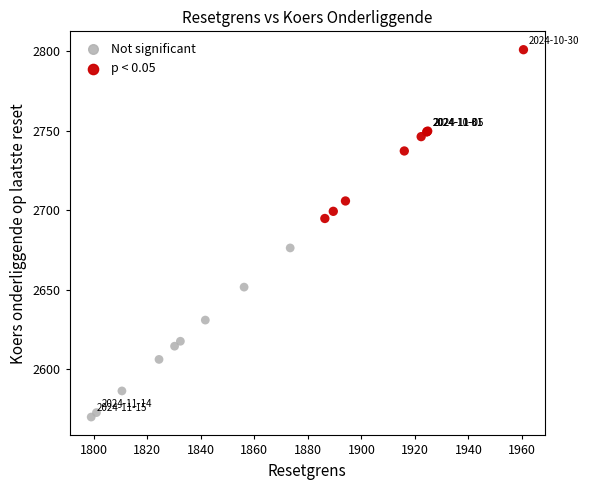

What are all the series names shown in the legend?

Not significant, p < 0.05